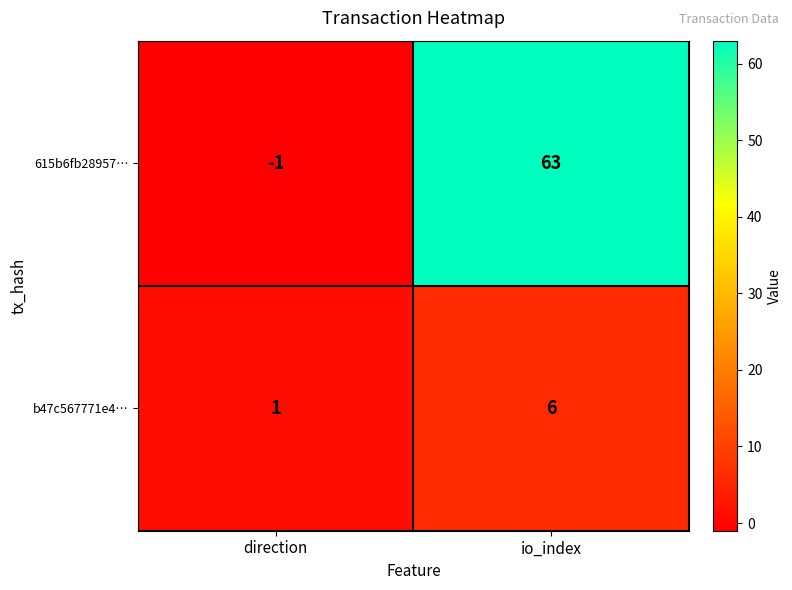

At which category is the sum across all series the highest?

io_index